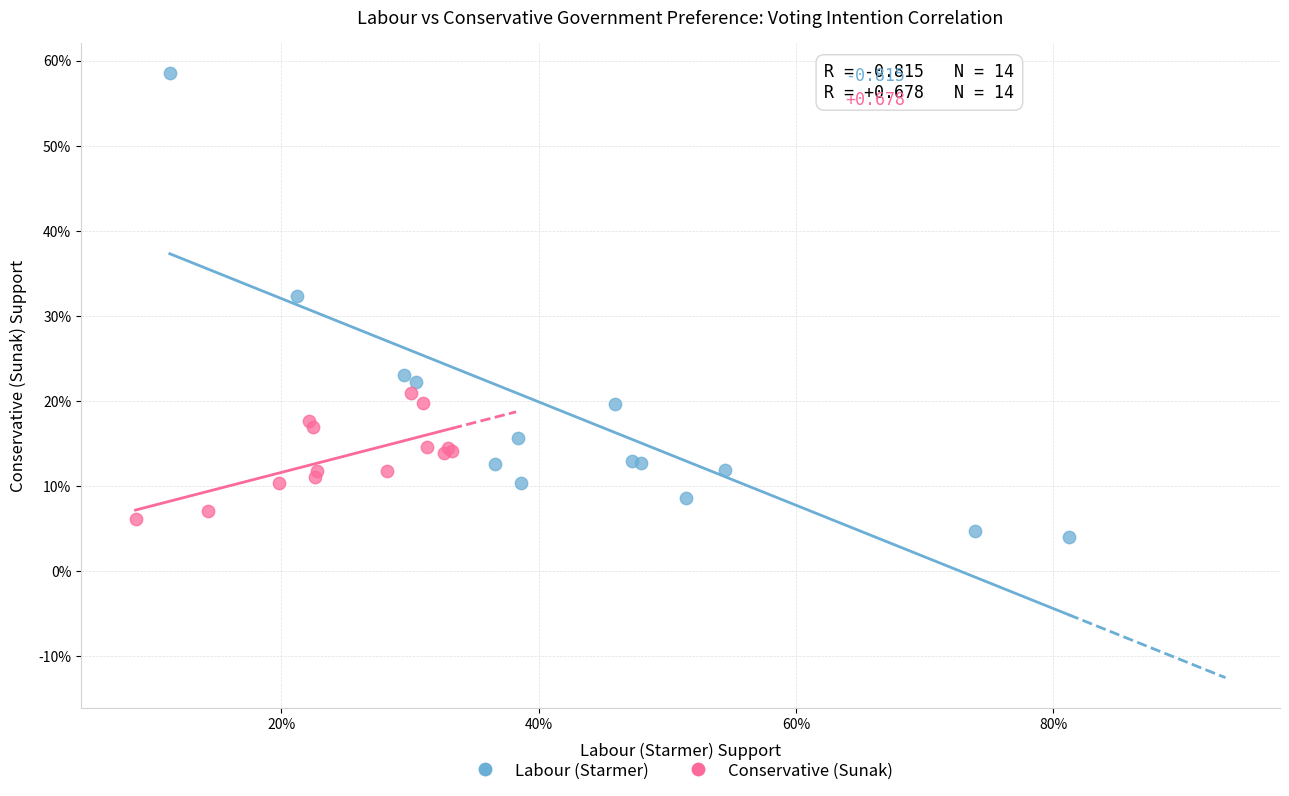

Which series has the largest Y range (max minus min)?

Labour (Starmer)